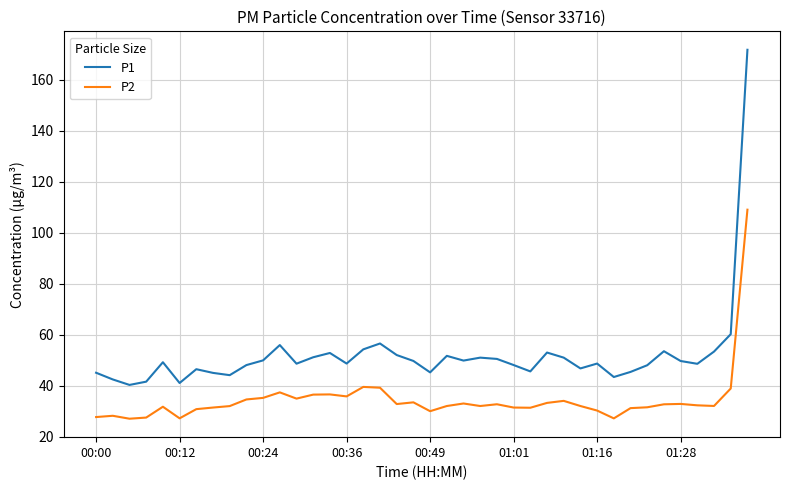

How many lines are shown in the chart?

2